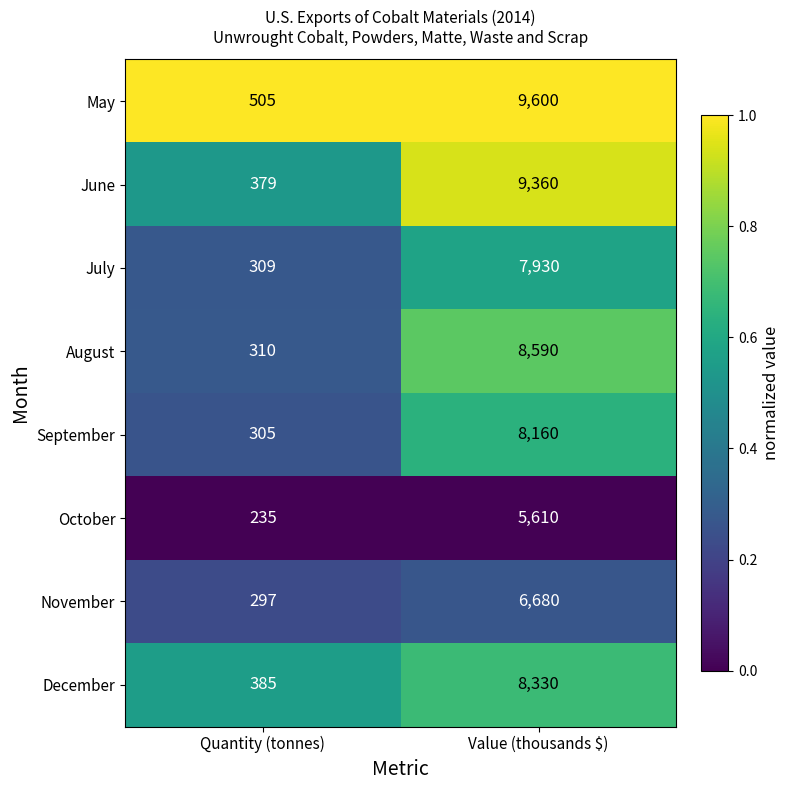

Which series changed the most between Quantity (tonnes) and Value (thousands $)?

May